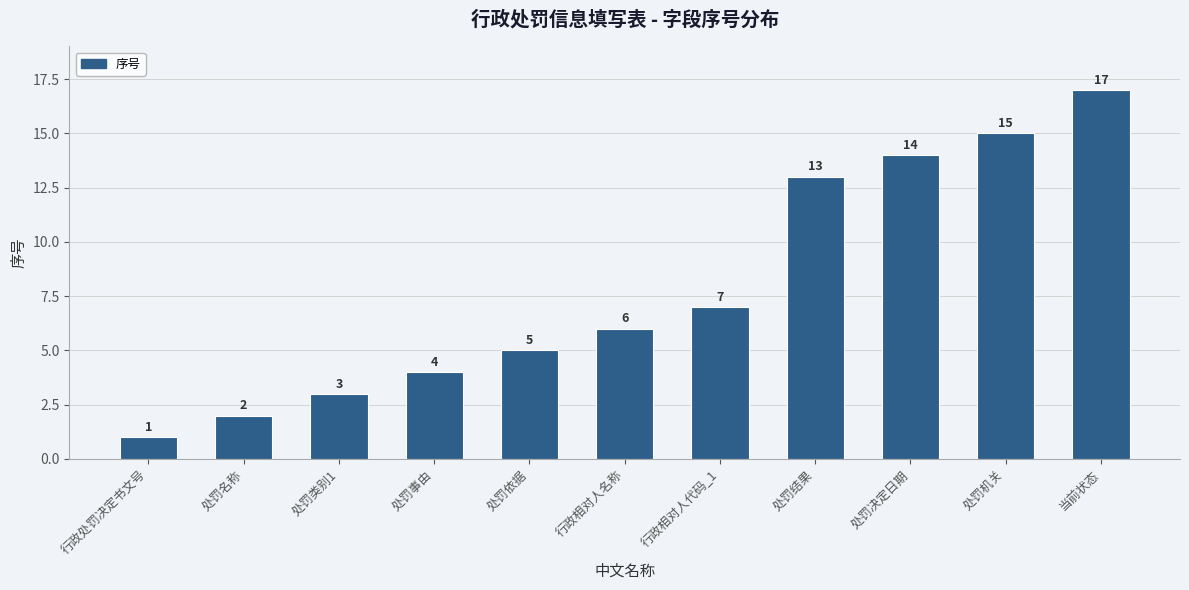

What is the label of the 2nd bar from the right?

处罚机关